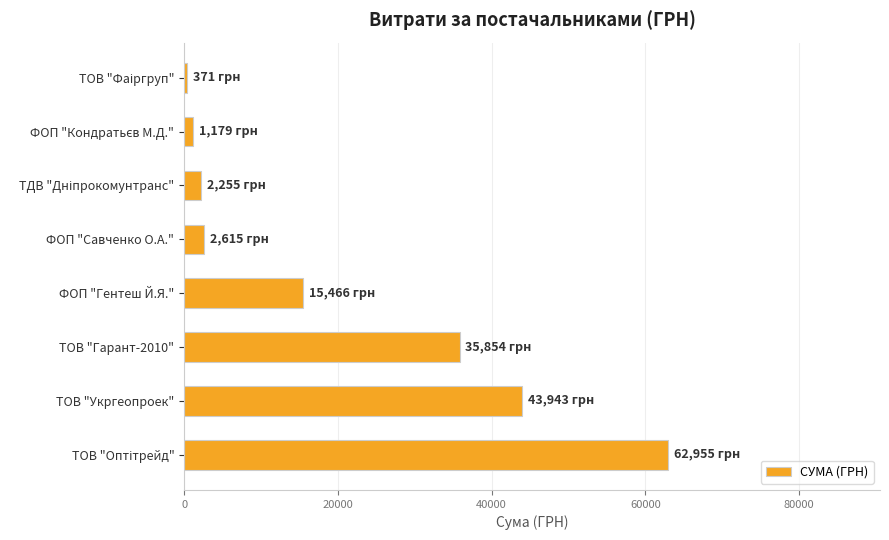

True or false: the data shows 62031.6 at ТОВ "Гарант-2010".

False